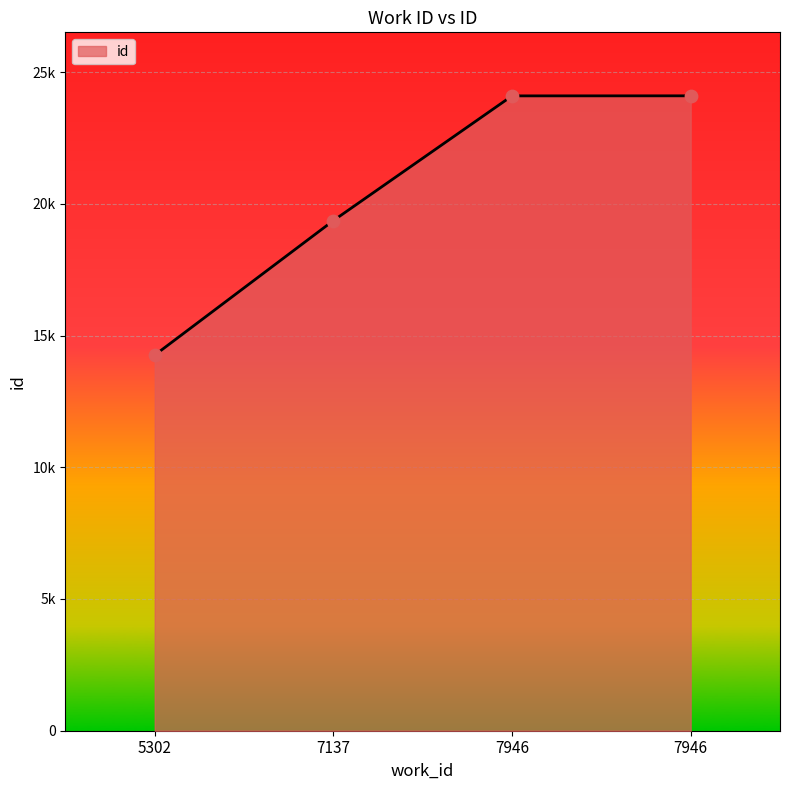

Between 5302 and 7946, which is larger?

7946